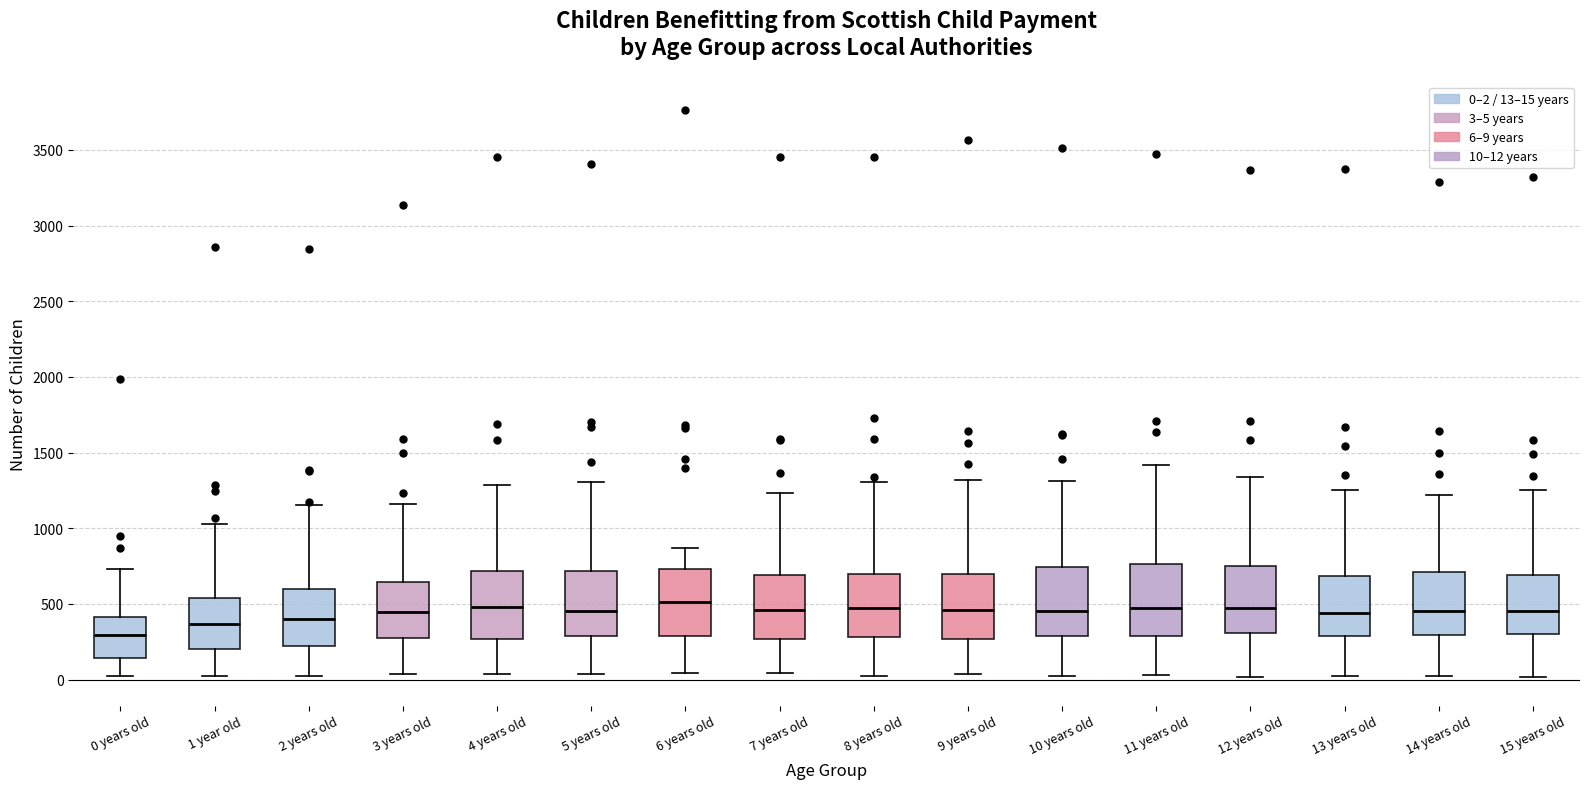

Reading left to right, transcribe this box plot: for each box, give where its median line is, the range the box spans, and where its two whiskers end, as read against the y-axis. The values are not printed on the chart, so give them approximately, as read against the axis.

0 years old: median 300, box 150 to 400, whiskers 0 to 750
1 year old: median 350, box 200 to 550, whiskers 50 to 1050
2 years old: median 400, box 200 to 600, whiskers 50 to 1150
3 years old: median 450, box 300 to 650, whiskers 50 to 1150
4 years old: median 500, box 250 to 700, whiskers 50 to 1300
5 years old: median 450, box 300 to 700, whiskers 50 to 1300
6 years old: median 500, box 300 to 750, whiskers 50 to 850
7 years old: median 450, box 250 to 700, whiskers 50 to 1250
8 years old: median 450, box 300 to 700, whiskers 0 to 1300
9 years old: median 450, box 250 to 700, whiskers 50 to 1300
10 years old: median 450, box 300 to 750, whiskers 50 to 1300
11 years old: median 500, box 300 to 750, whiskers 50 to 1400
12 years old: median 450, box 300 to 750, whiskers 0 to 1350
13 years old: median 450, box 300 to 700, whiskers 0 to 1250
14 years old: median 450, box 300 to 700, whiskers 0 to 1200
15 years old: median 450, box 300 to 700, whiskers 0 to 1250